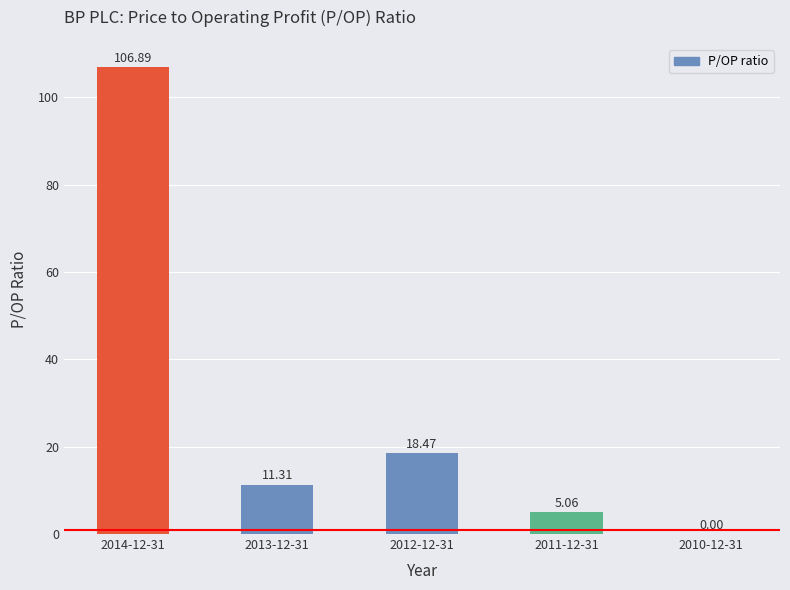

What is the greatest value displayed?

106.9